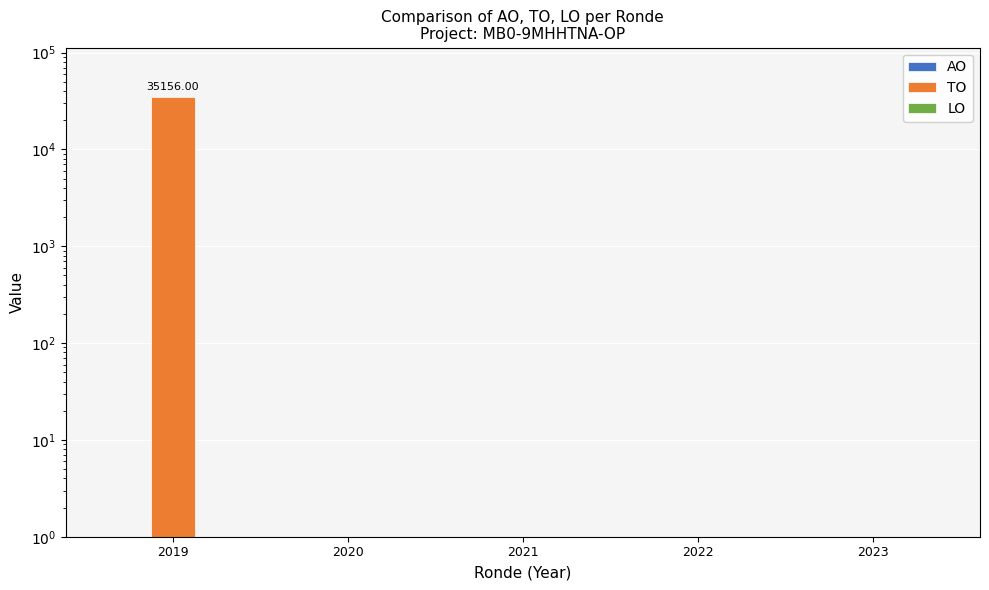

What is the maximum value shown in the chart?

35156